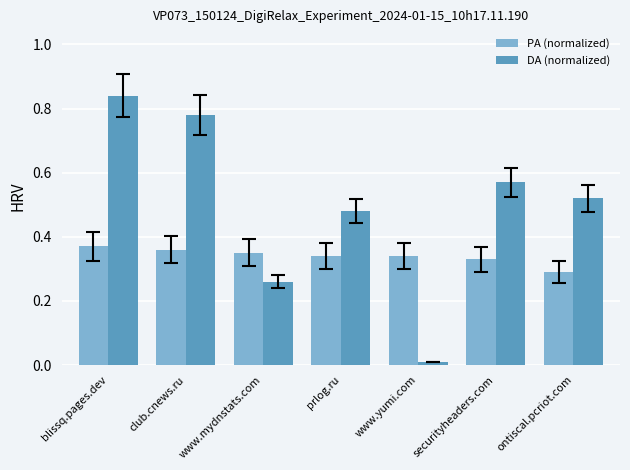

How many bars are there in total?

14